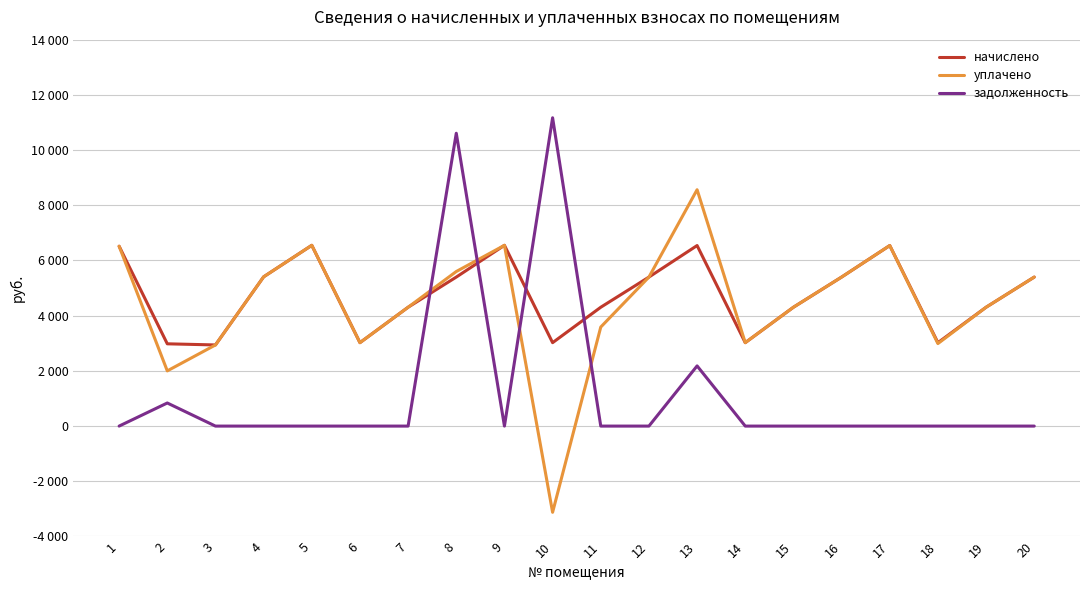

What are all the series names shown in the legend?

начислено, уплачено, задолженность